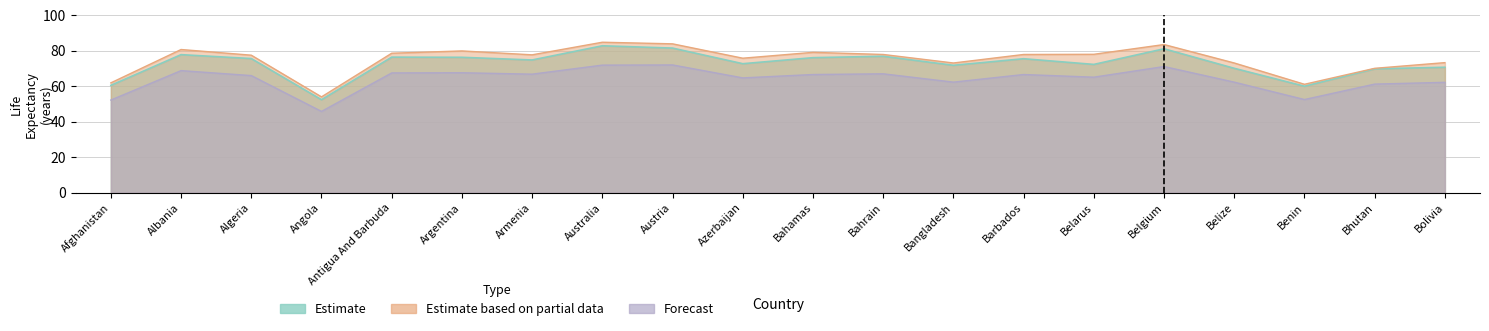

Which series has the widest spread of values?

Estimate based on partial data